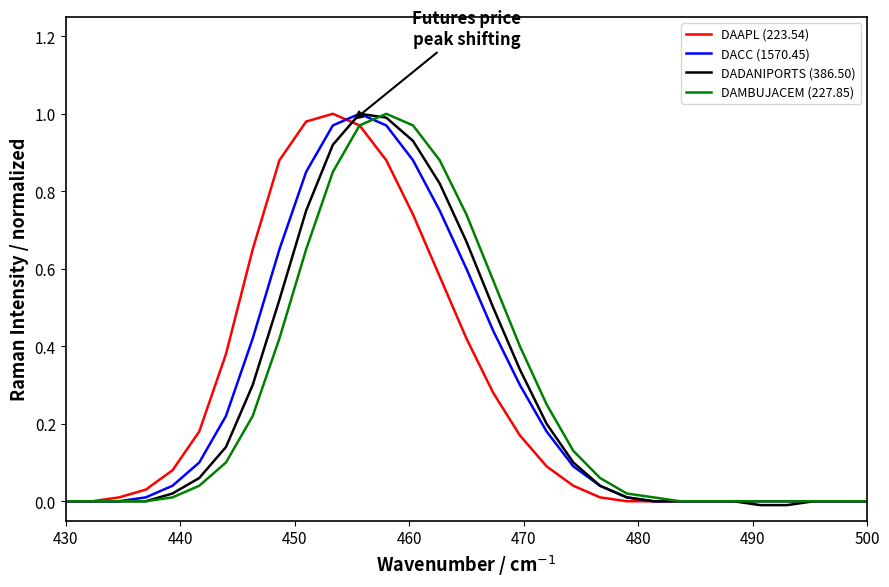

How many lines are shown in the chart?

4